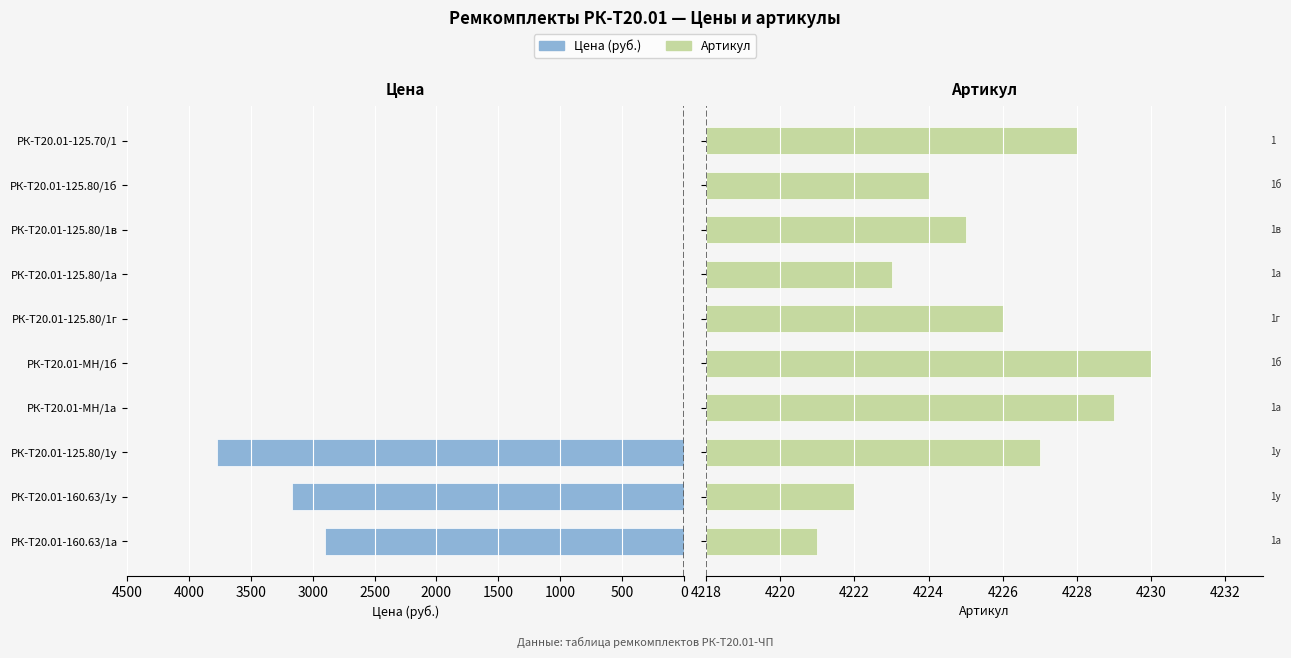

What is the difference between the maximum and minimum values in the Артикул series?

9.0